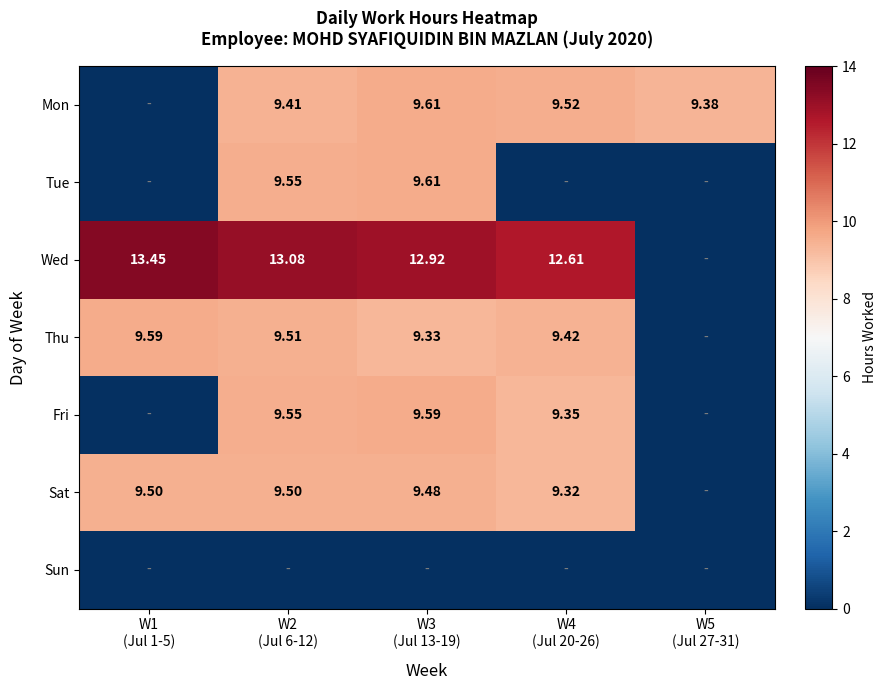

What is the difference between the maximum and minimum values in the Sat series?

9.5